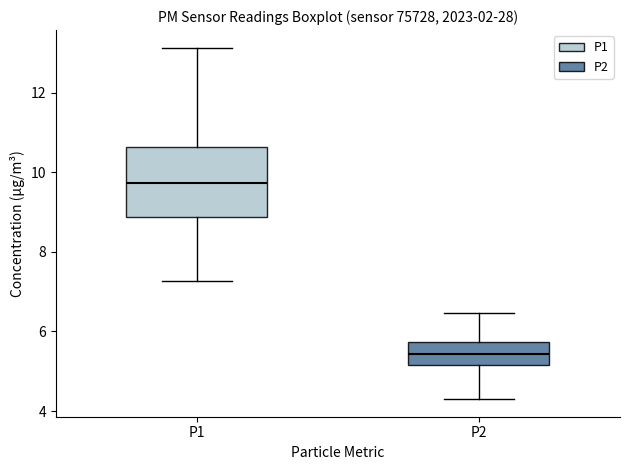

Reading left to right, read every box against the y-axis: the position of its median line, the range the box covers, and the ends of its whiskers. The values are not printed on the chart, so give them approximately, as read against the axis.

P1: median 9.8, box 8.8 to 10.6, whiskers 7.2 to 13.2
P2: median 5.4, box 5.2 to 5.8, whiskers 4.4 to 6.4